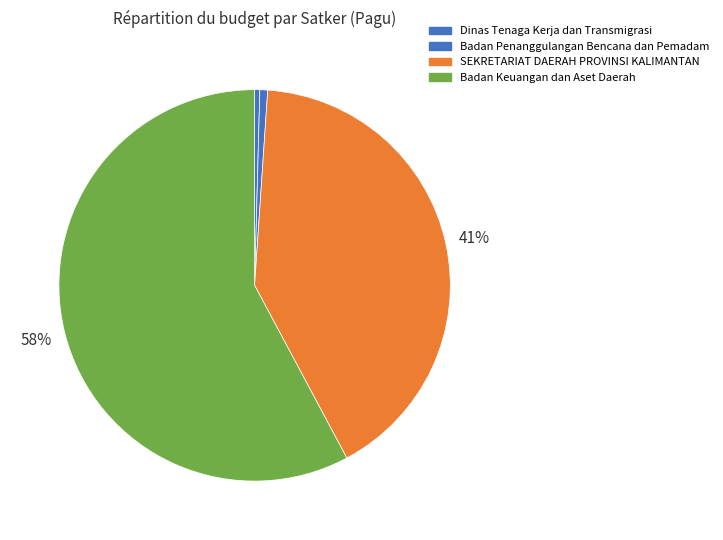

How many slices are in this pie chart?

4